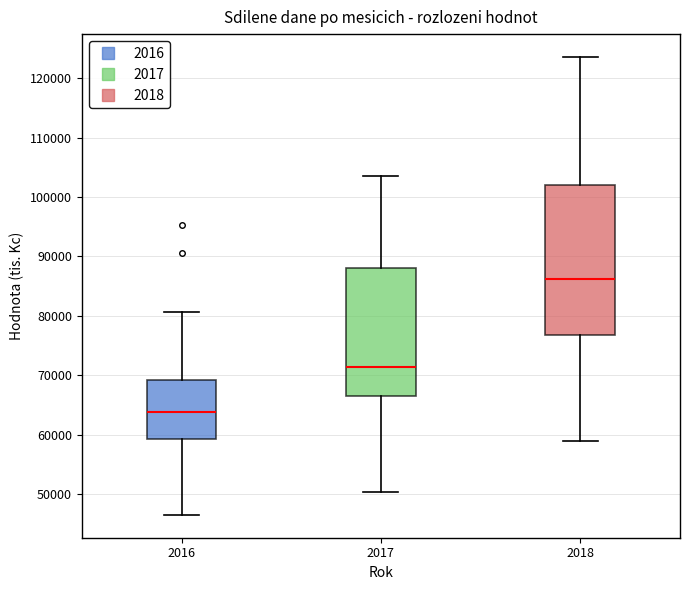

Which box's median line is the lowest?

2016